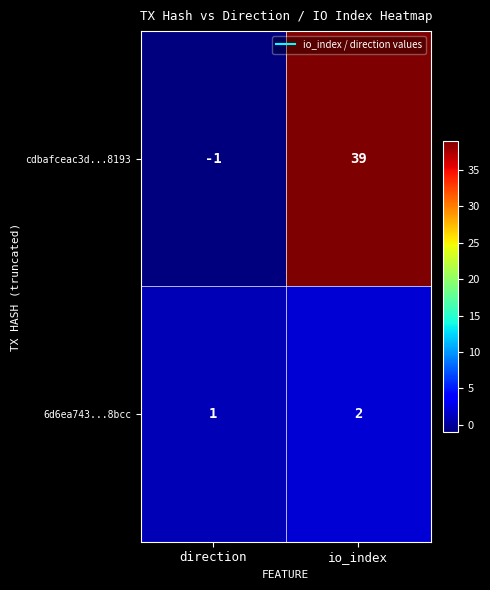

Reading left to right, extract all data points from this chart.

cdbafceac3d...8193: direction=-1	io_index=39
6d6ea743...8bcc: direction=1	io_index=2